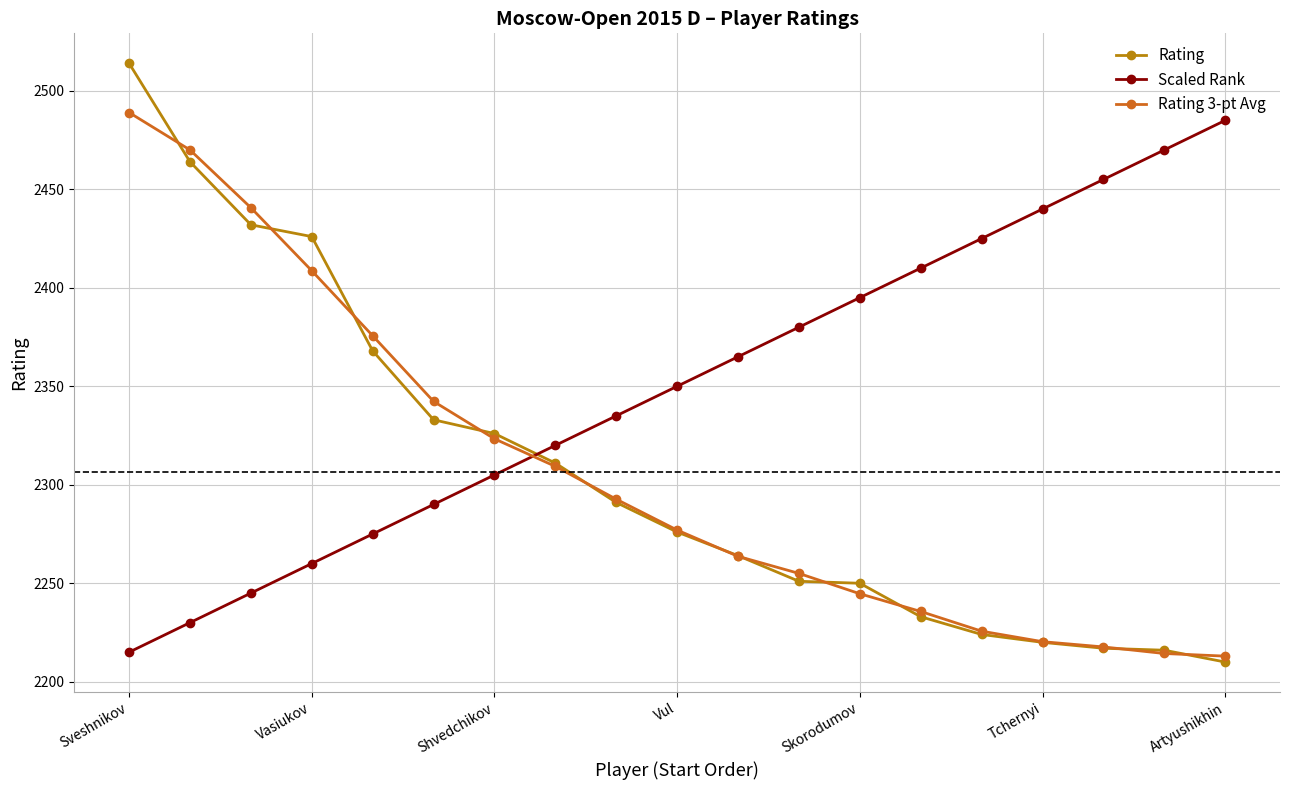

True or false: Scaled Rank has more than 0 interior local peaks.

False